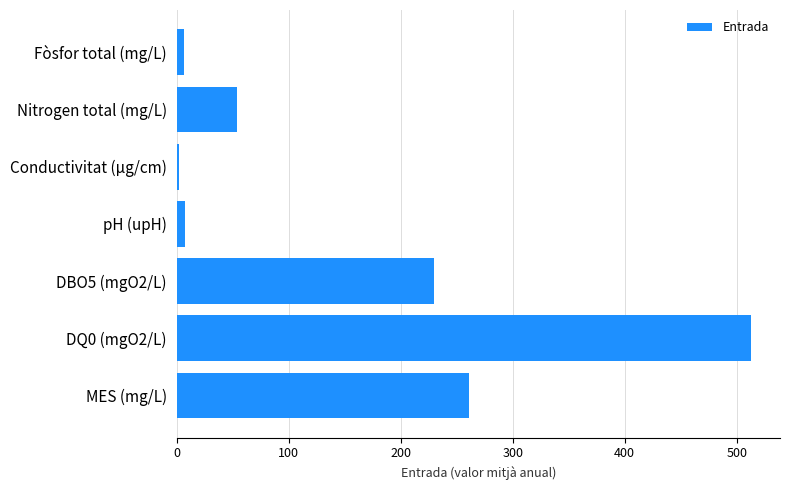

What is the average value?

153.5